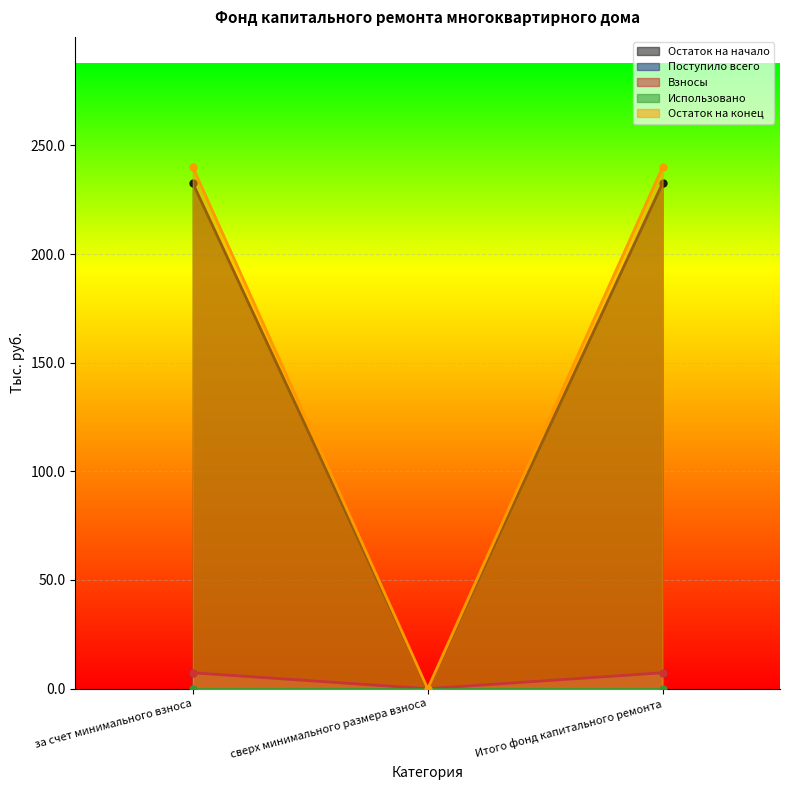

What is the sum of the Остаток на конец values at Итого фонд капитального ремонта and сверх минимального размера взноса?

239.9